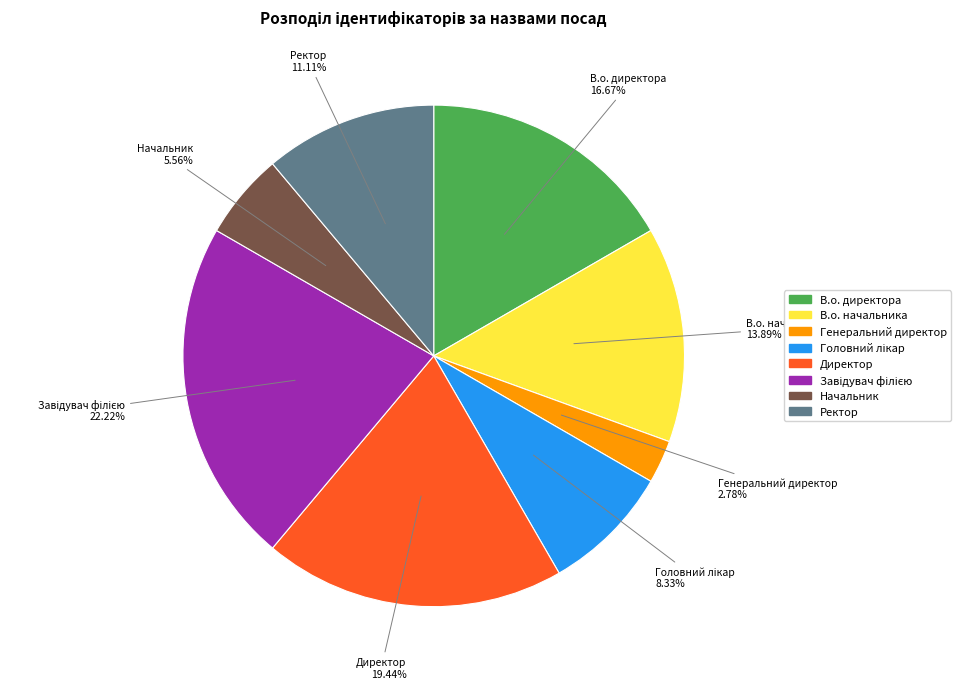

What is the smallest slice in the pie chart?

Генеральний директор